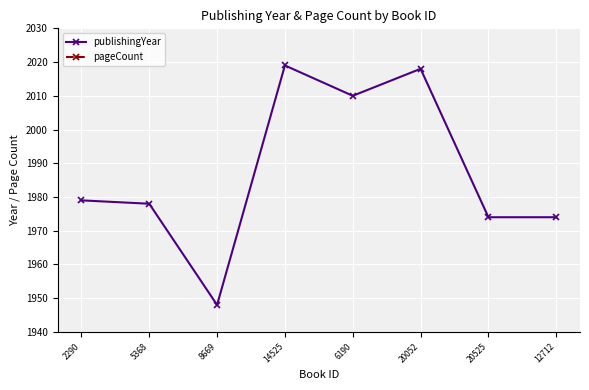

How many lines are shown in the chart?

2